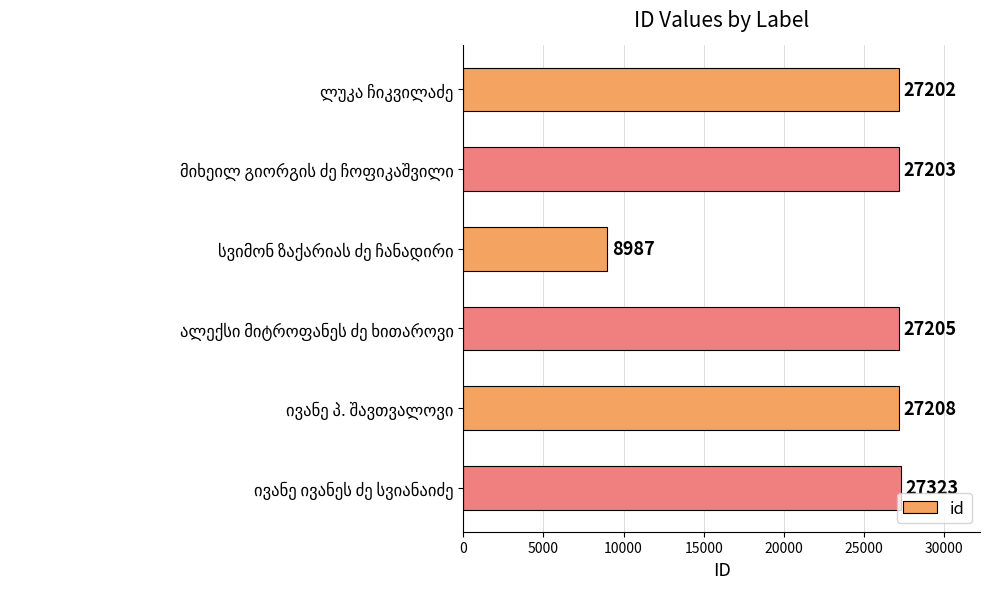

What is the value of the 4th bar from the top?

27205